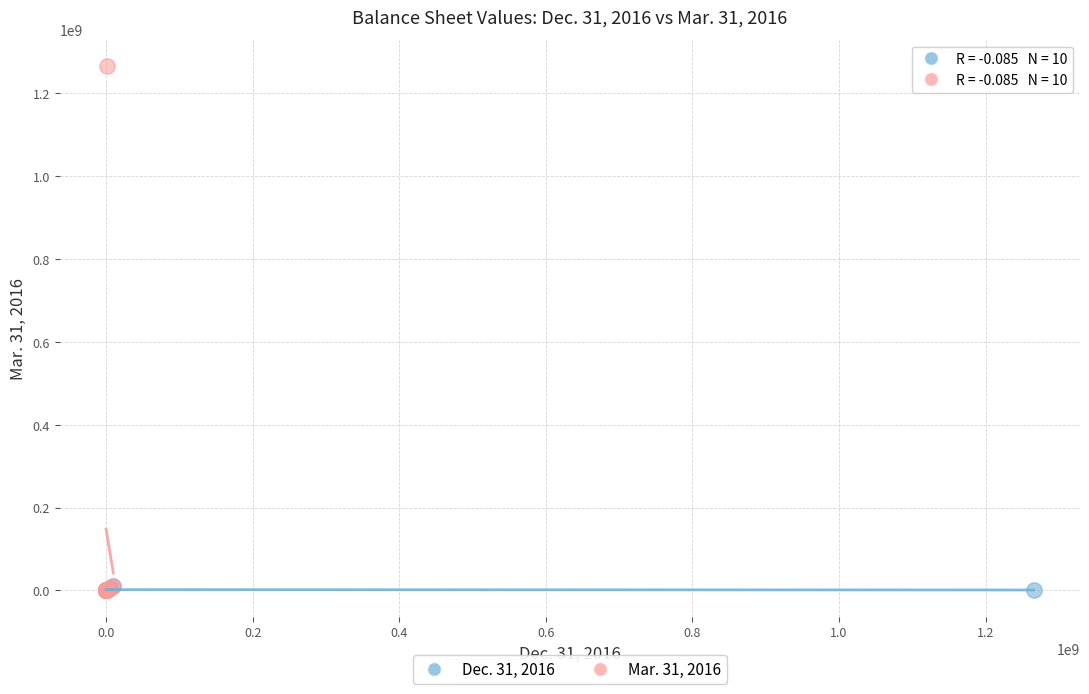

Which series has the widest spread of Y values?

Mar. 31, 2016